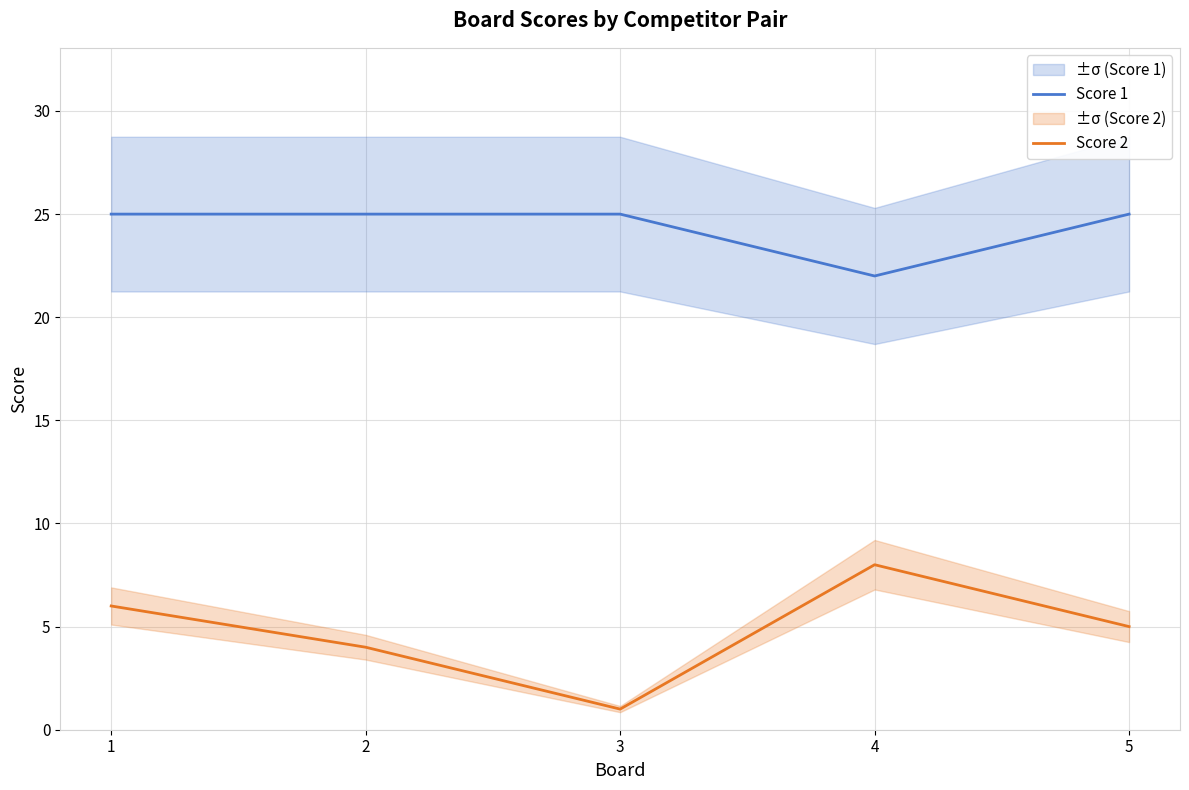

Between 4 and 1, which is larger?

1